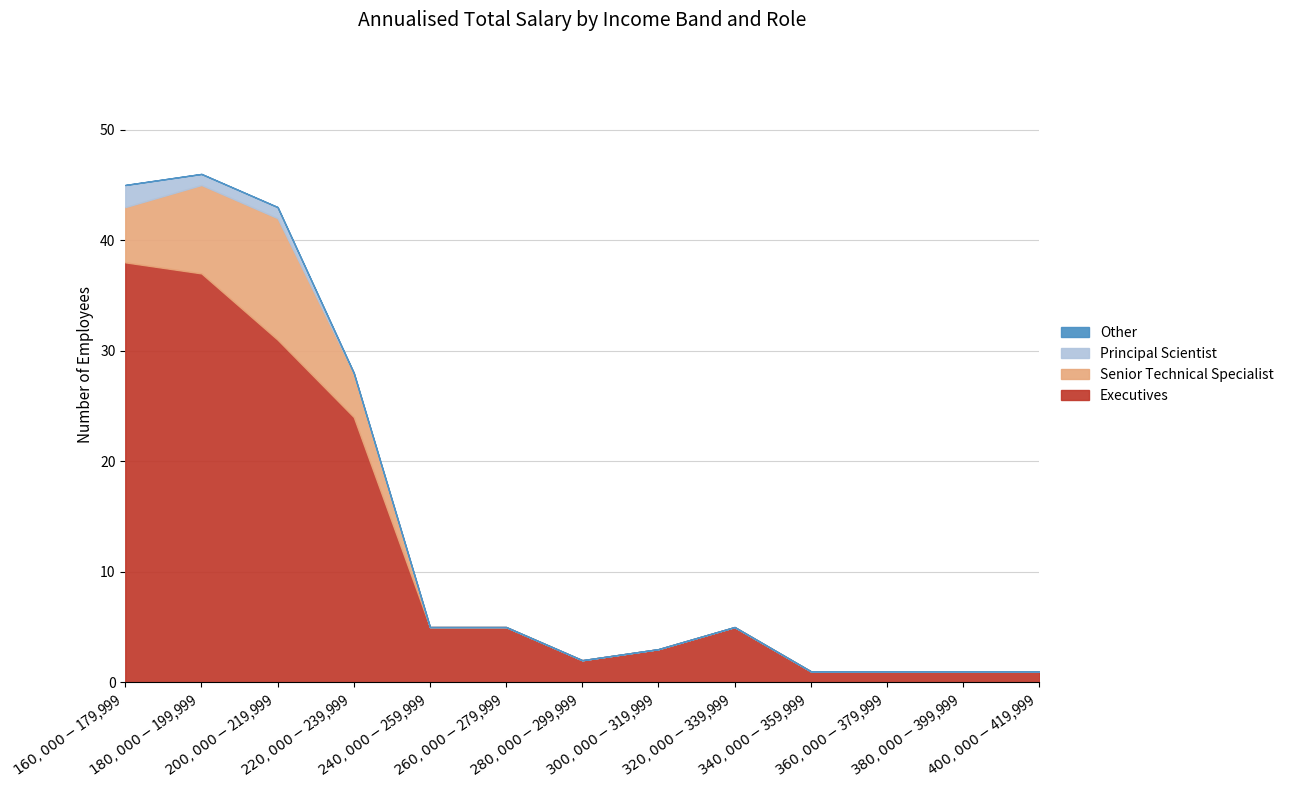

Does the chart display data point markers on the line(s)?

No